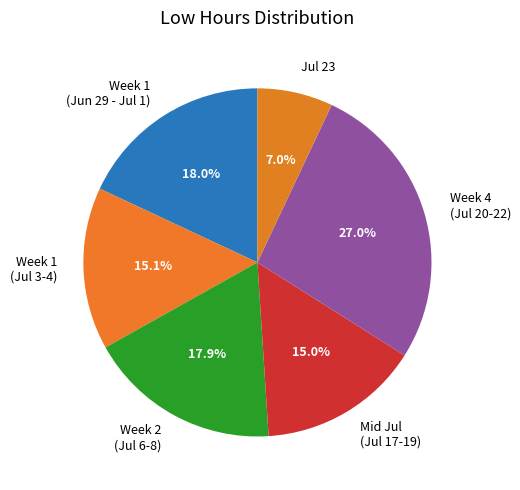

What percentage is NOT represented by Week 1 (Jul 3-4)?

84.9%